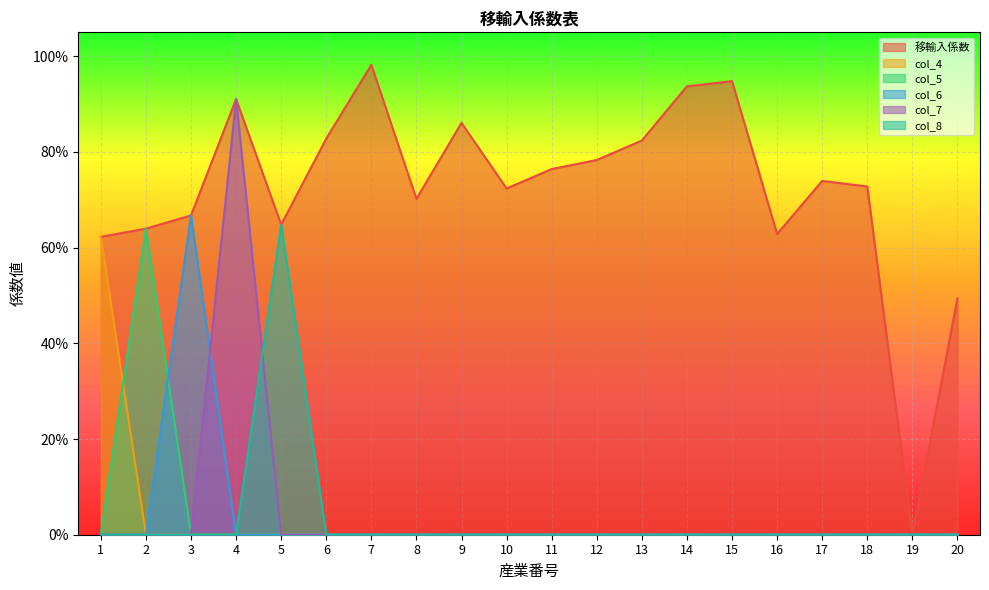

True or false: col_6 and col_8 intersect in this chart.

False